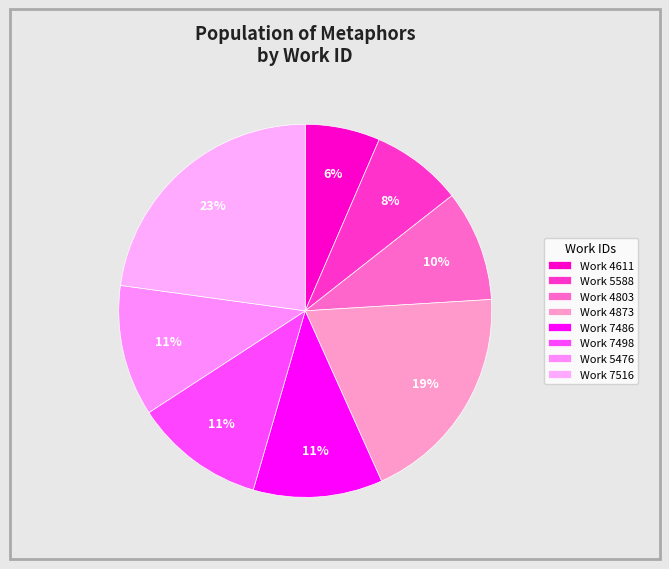

Which category has the biggest portion of the pie?

7516